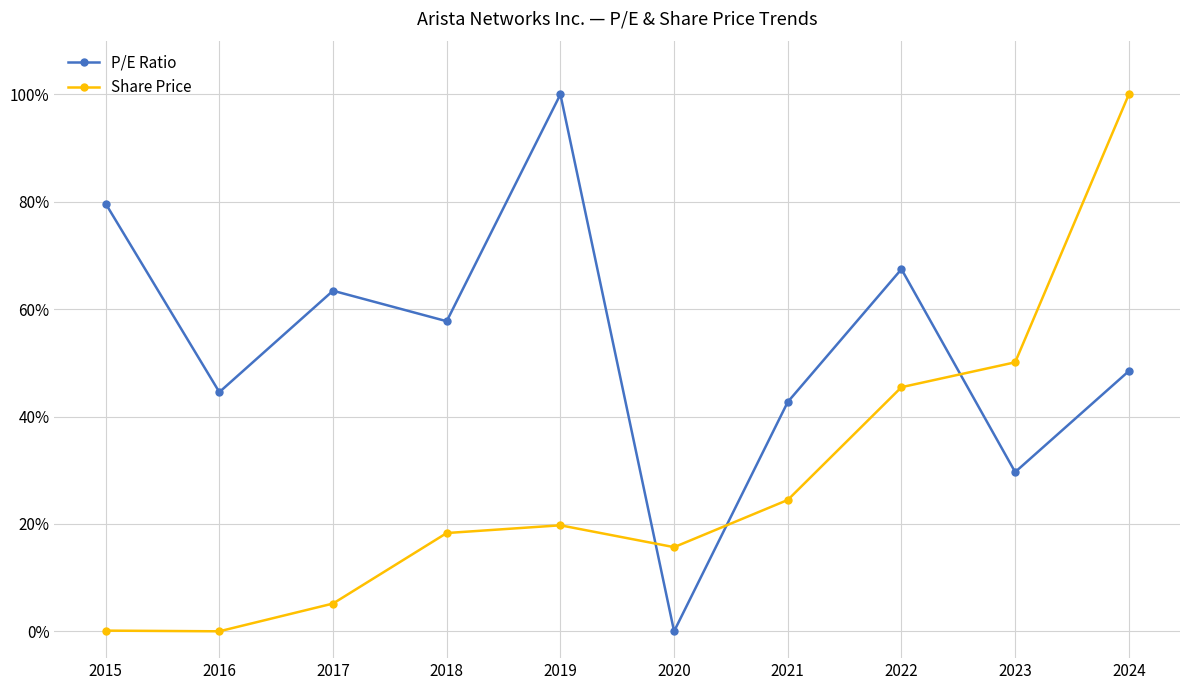

What is the value of the Share Price point at the 1st from the left?

0.1